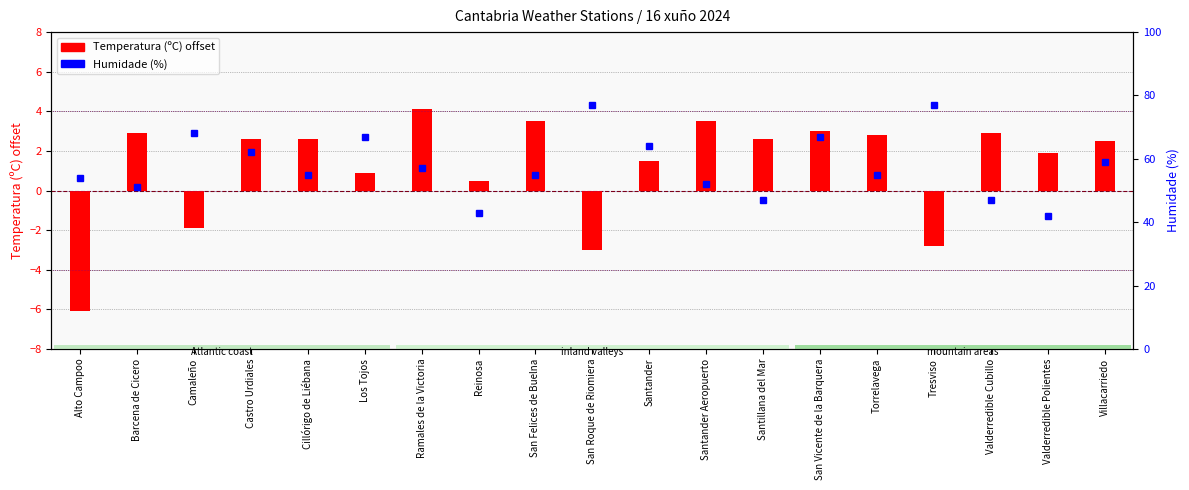

At which category does the chart reach its minimum across all series?

Alto Campoo